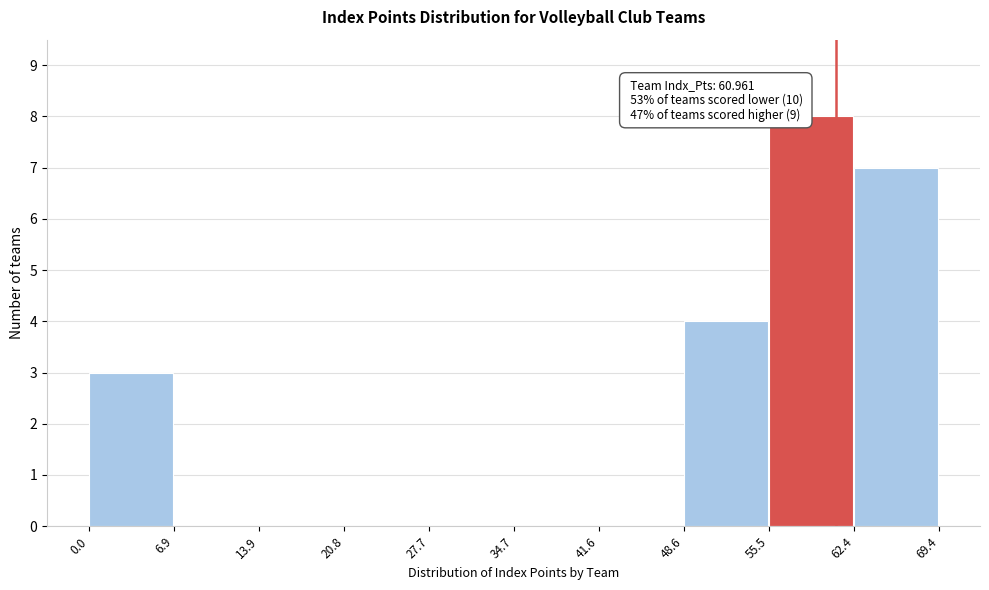

Over which range of the x-axis is the bar tallest?

55.5 to 62.4